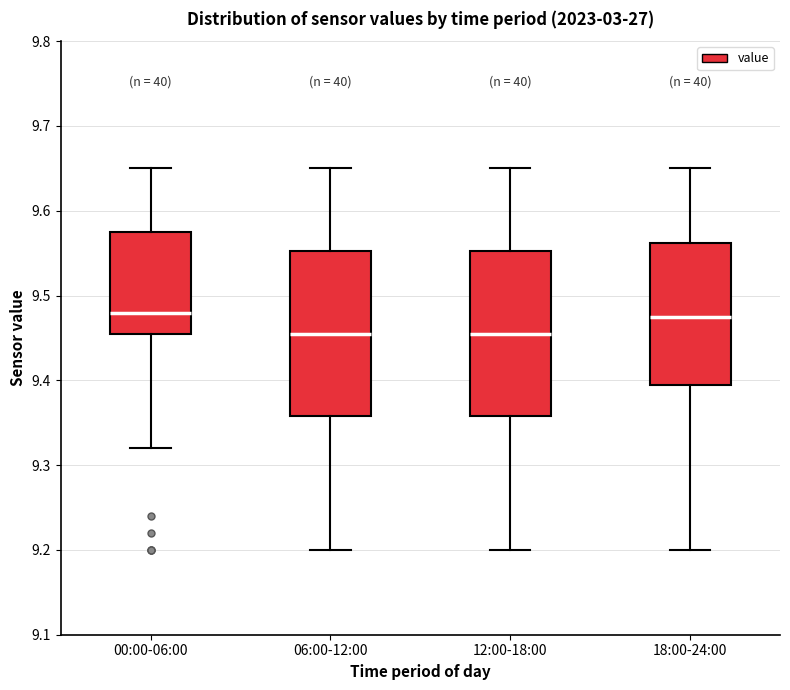

Reading left to right, read every box against the y-axis: the position of its median line, the range the box covers, and the ends of its whiskers. The values are not printed on the chart, so give them approximately, as read against the axis.

00:00-06:00: median 9.48, box 9.46 to 9.58, whiskers 9.32 to 9.65
06:00-12:00: median 9.46, box 9.36 to 9.55, whiskers 9.20 to 9.65
12:00-18:00: median 9.46, box 9.36 to 9.55, whiskers 9.20 to 9.65
18:00-24:00: median 9.48, box 9.40 to 9.56, whiskers 9.20 to 9.65